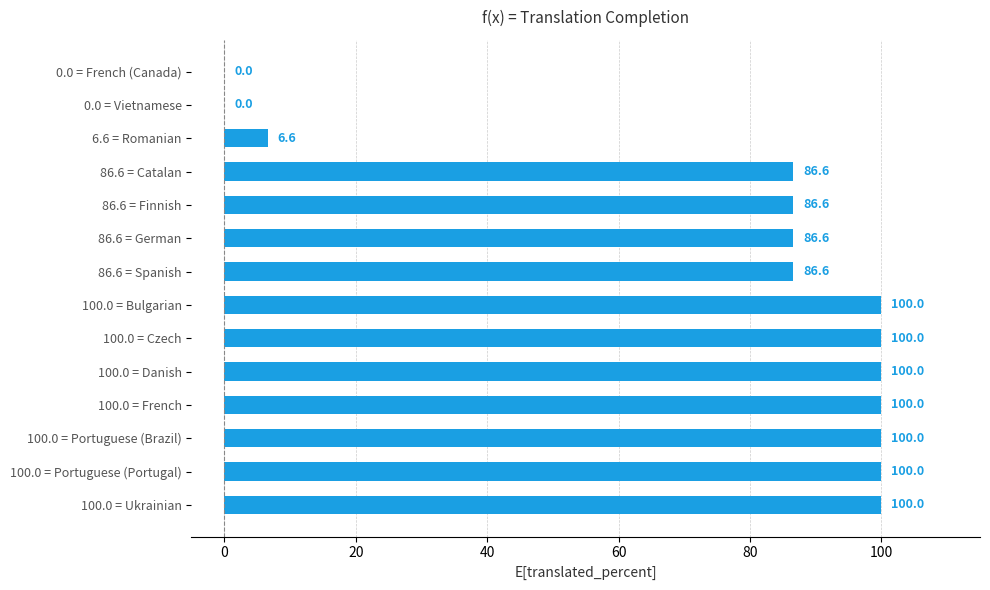

What is the change in value from 100.0 = Czech to 0.0 = French (Canada)?

-100.0